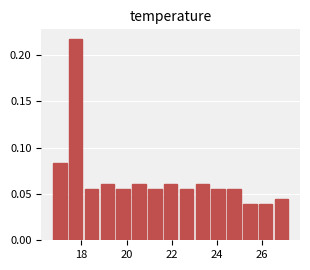

Read against the x-axis, roughly where is the centre of the tallest bar?

17.8